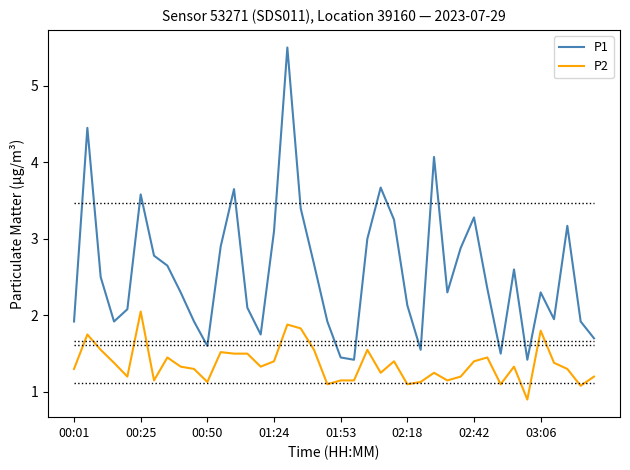

What is the minimum value shown in the chart?

0.9